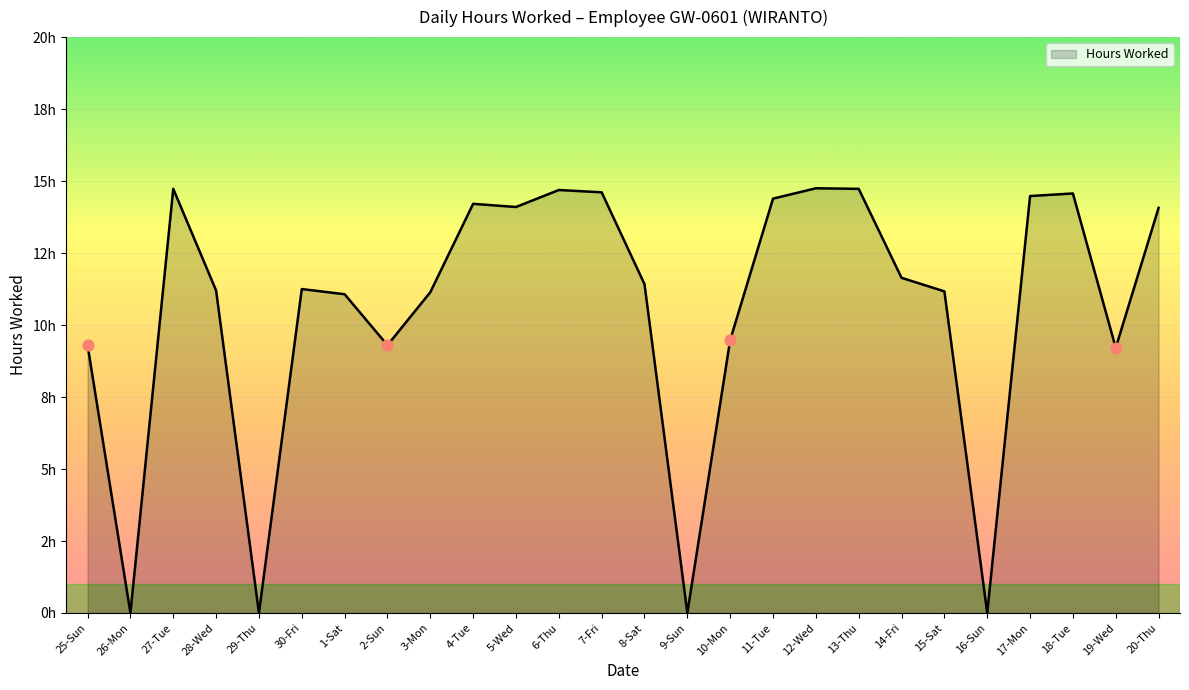

What is the ratio of the value at 19-Wed to the value at 2-Sun?

1.0